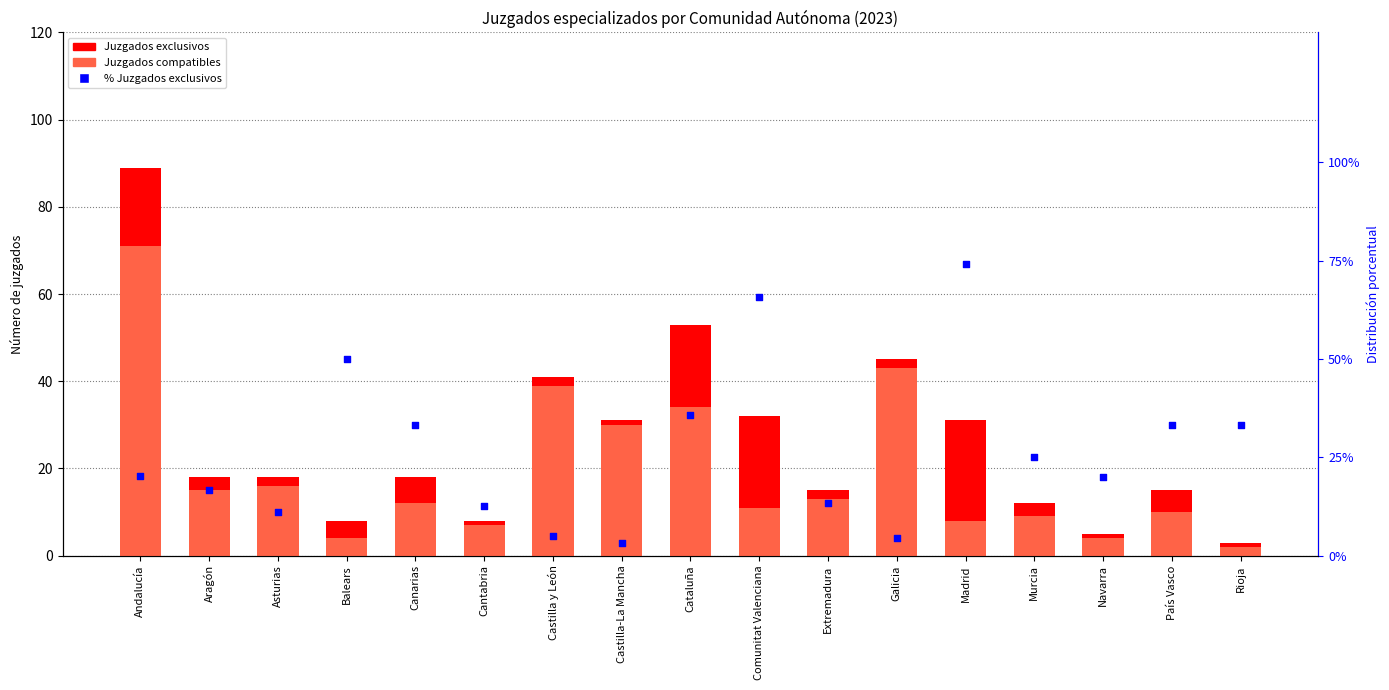

What are all the series names shown in the legend?

Juzgados compatibles, Juzgados exclusivos, % Juzgados exclusivos